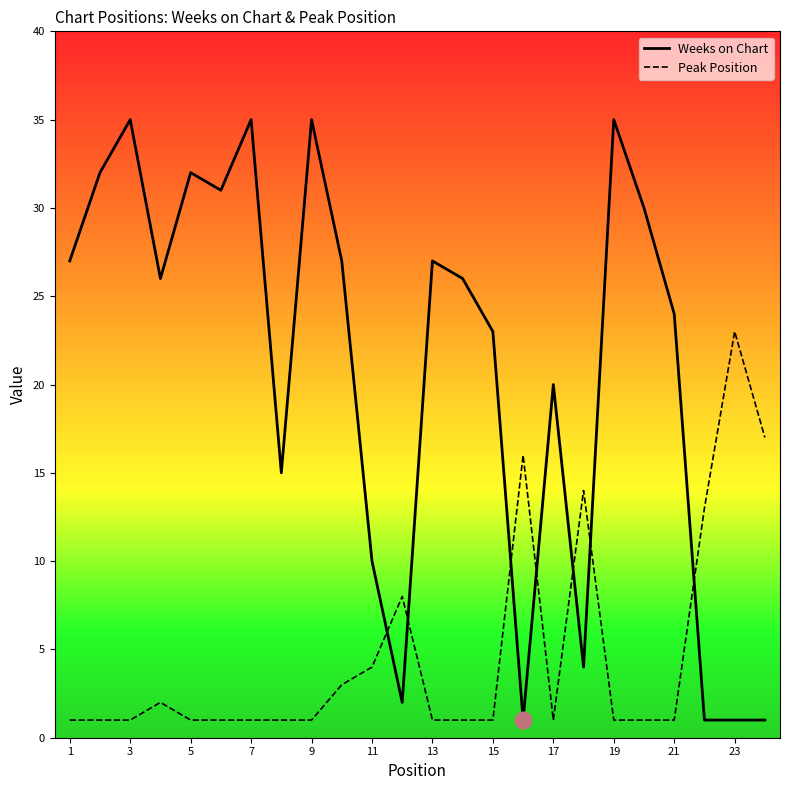

In Peak Position, how many points are higher than both neighbors (excluding endpoints)?

5